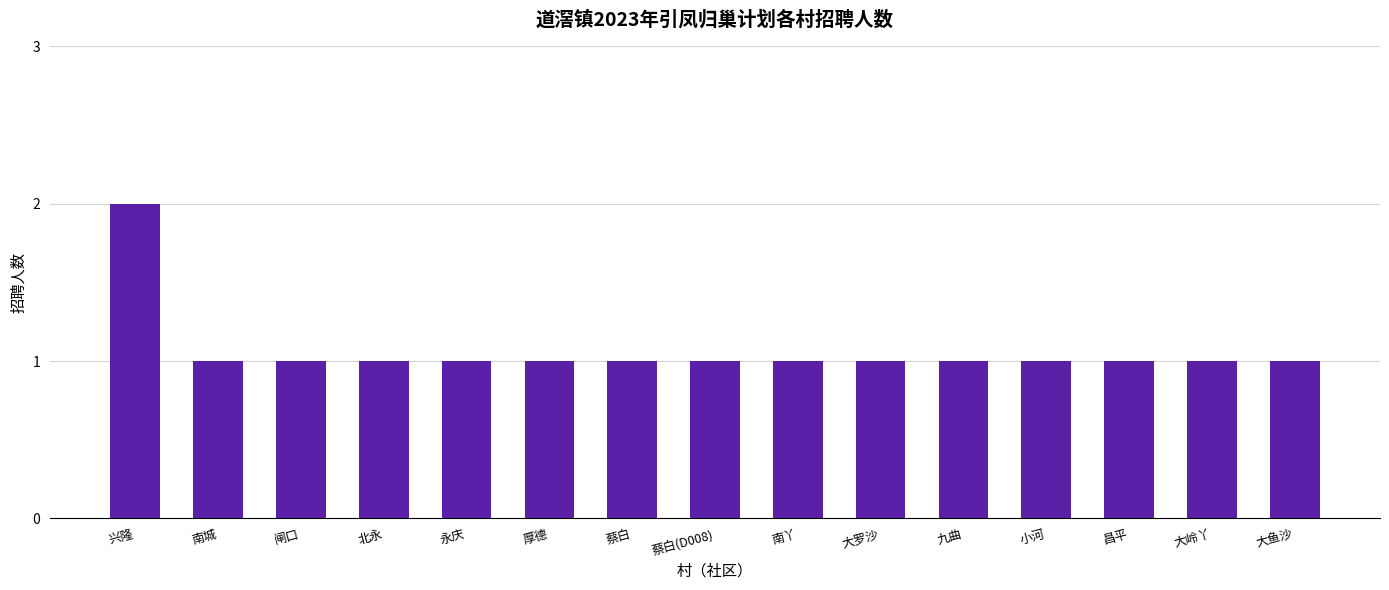

True or false: the data shows 1 at 昌平.

True